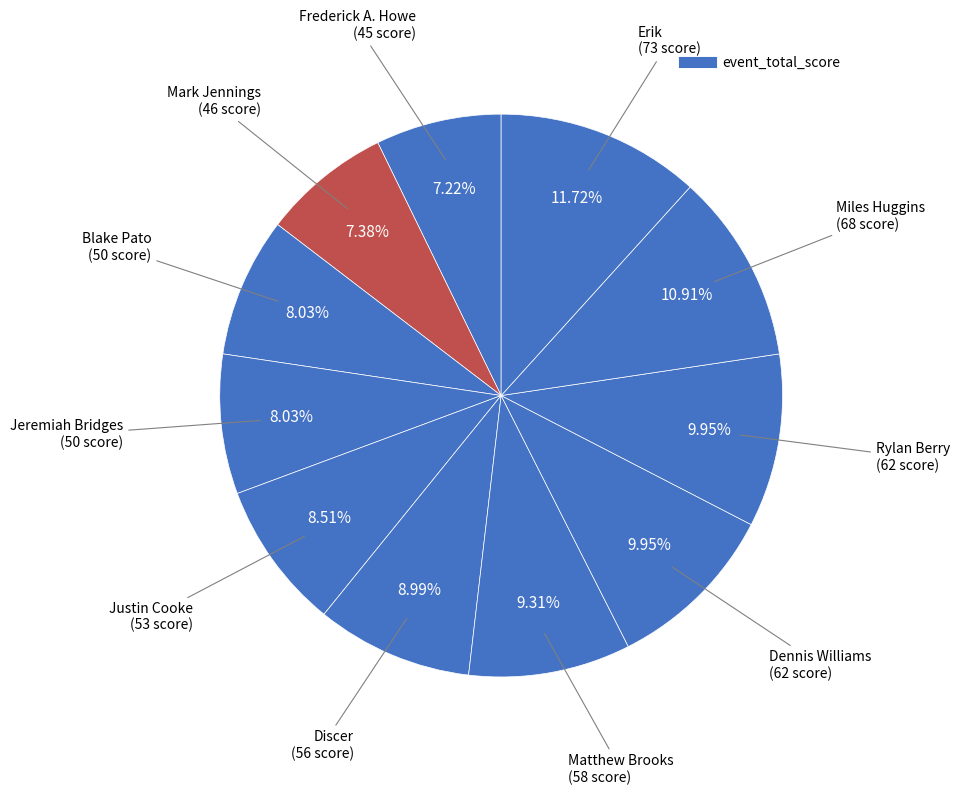

How many segments does this pie chart have?

11